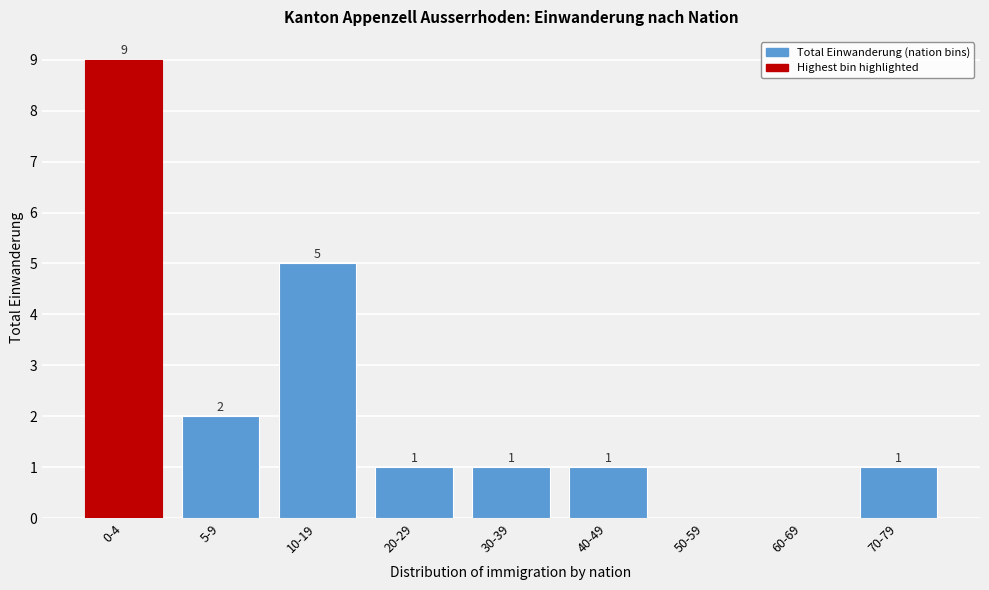

Reading left to right, extract all data points from this chart.

0-4=9	5-9=2	10-19=5	20-29=1	30-39=1	40-49=1	50-59=0	60-69=0	70-79=1